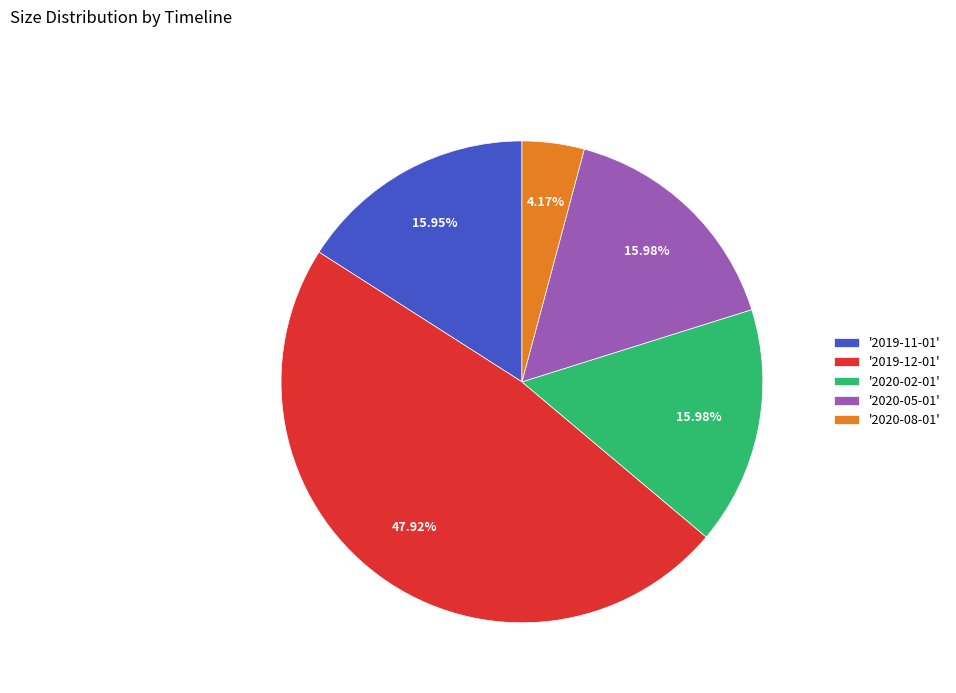

Between '2020-08-01' and '2019-11-01', which is larger?

'2019-11-01'